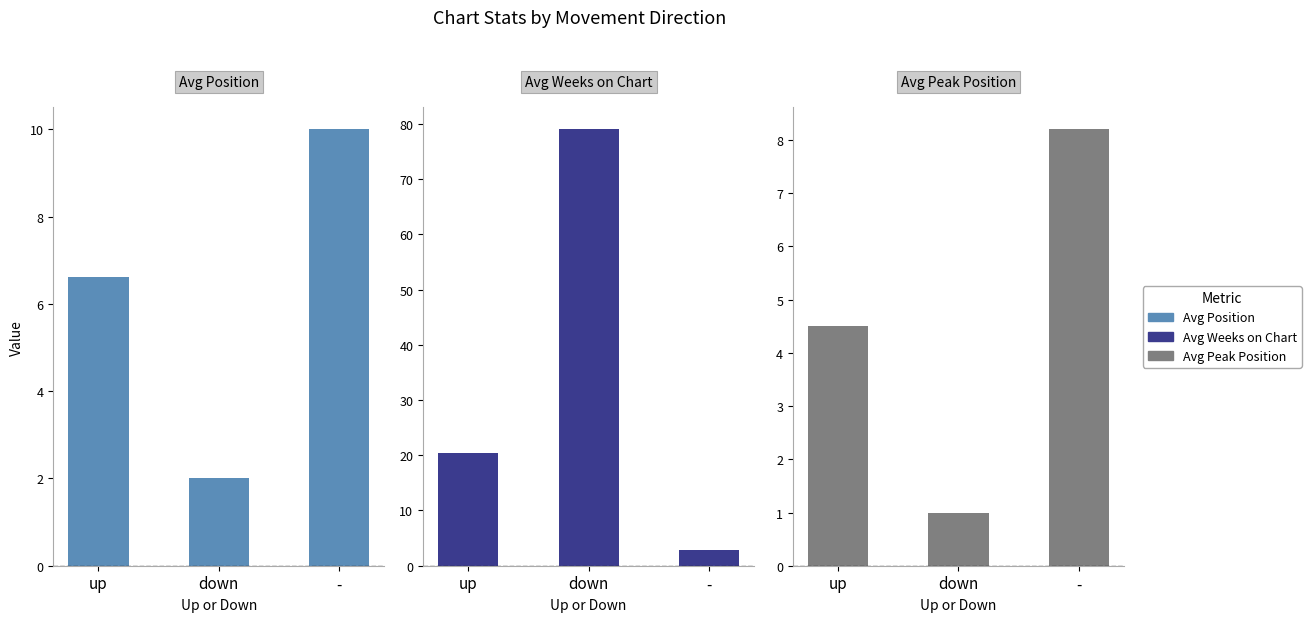

What is the value of the Avg Weeks on Chart bar at the 1st from the left?

20.4